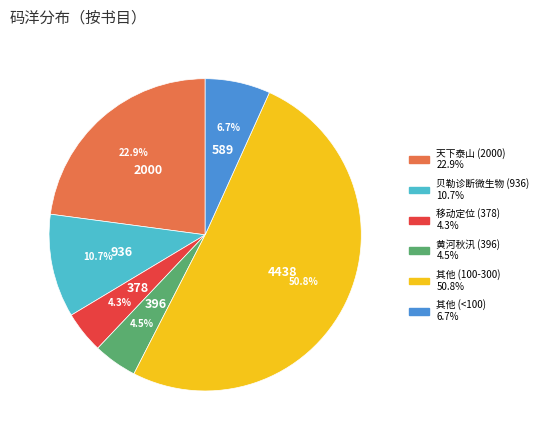

How many slices are in this pie chart?

6